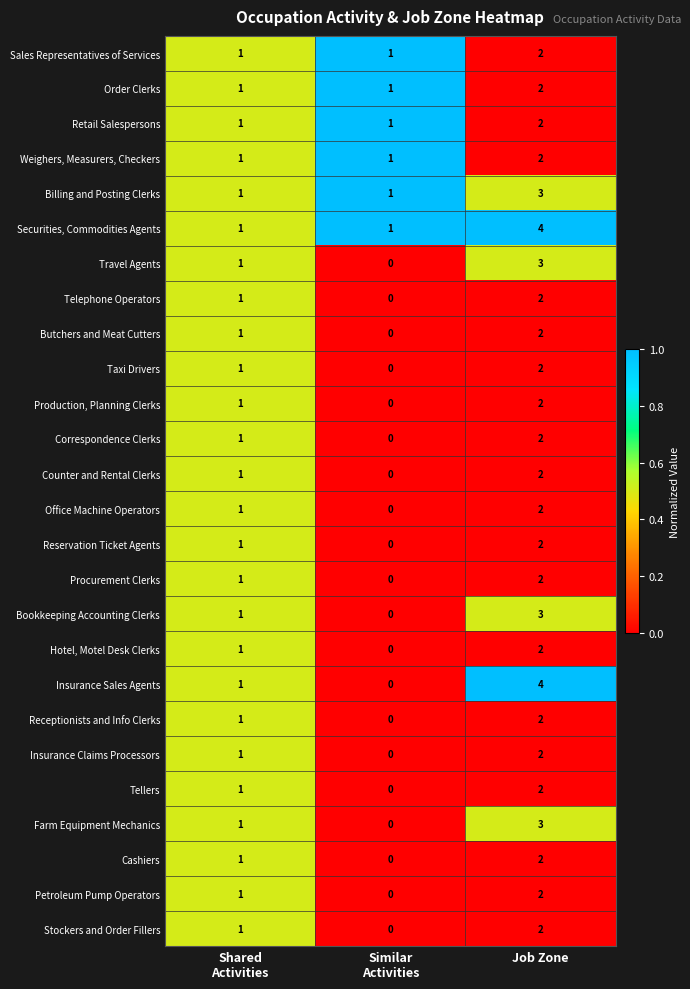

At how many categories does at least one series exceed 0?

3